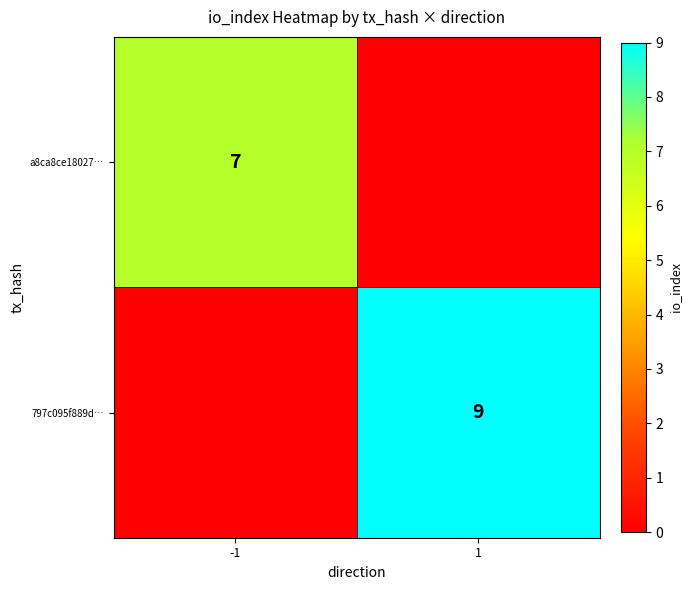

What is the total value across all series at -1?

7